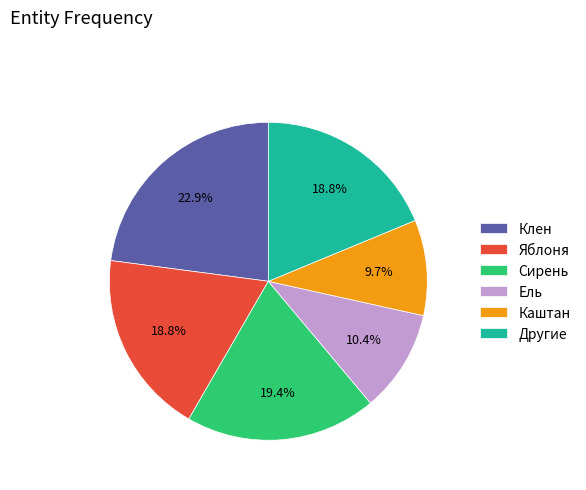

Count the number of slices in the pie.

6